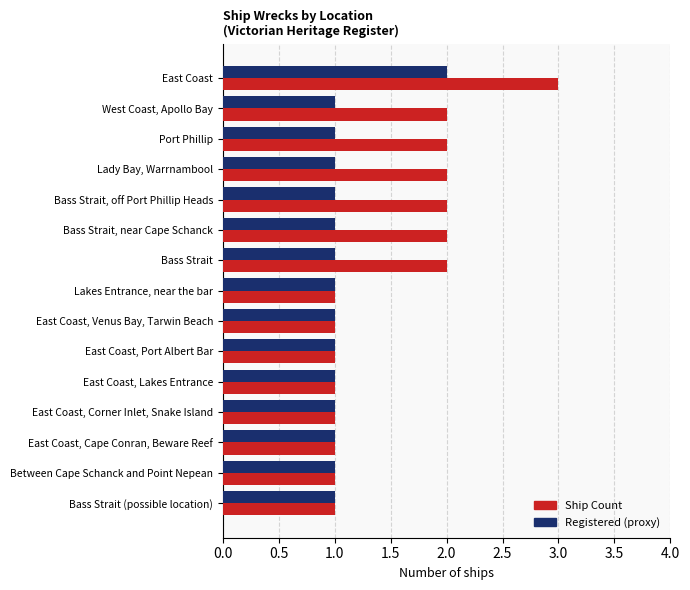

What is the sum of all Registered (proxy) values?

16